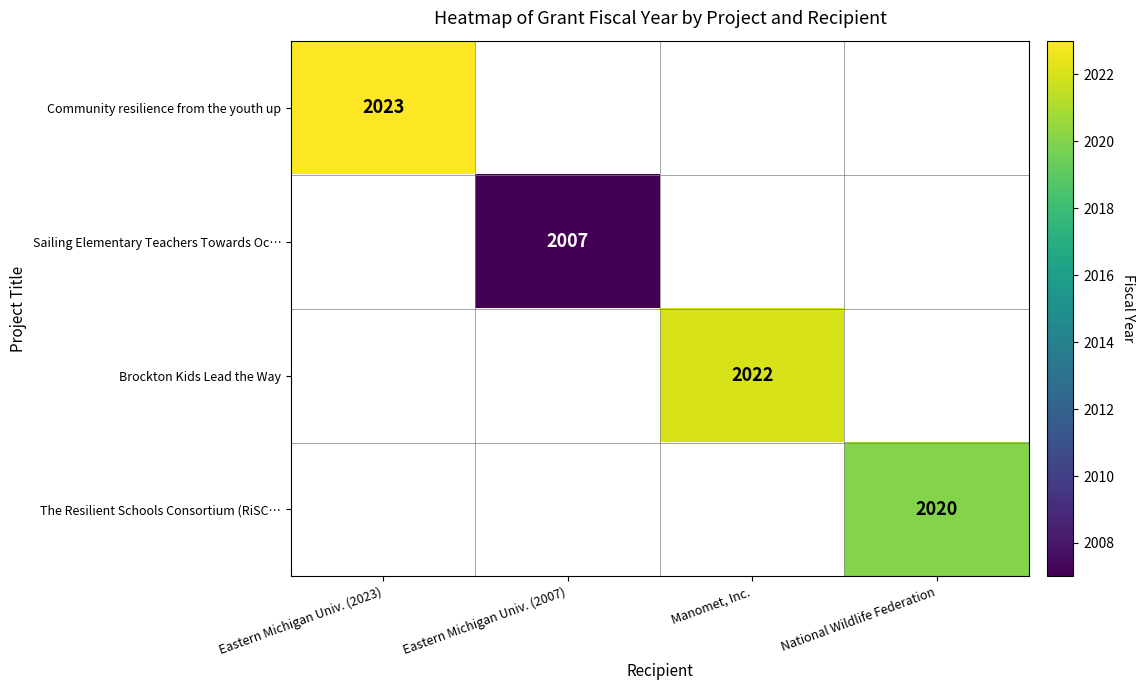

Is it true that Community resilience from the youth up equals 3556 at Eastern Michigan Univ. (2023)?

False